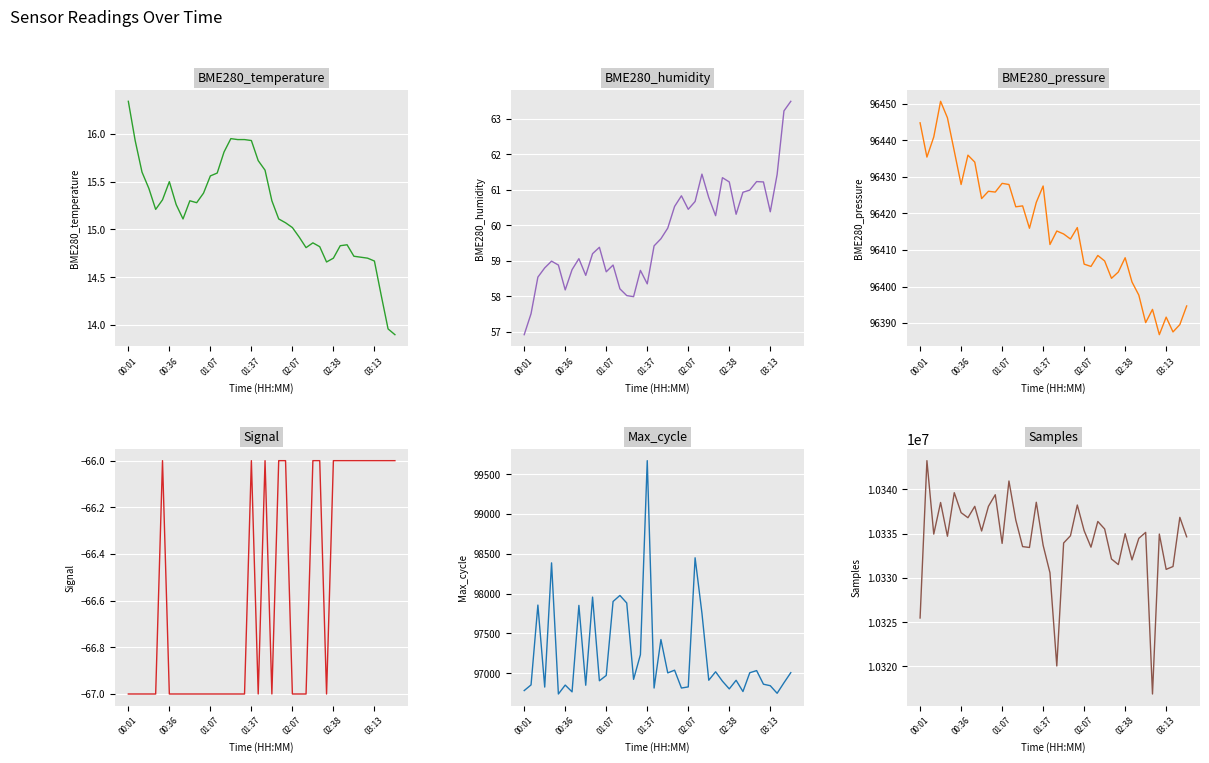

What is the difference between the maximum and minimum values in the Samples series?

26351.0